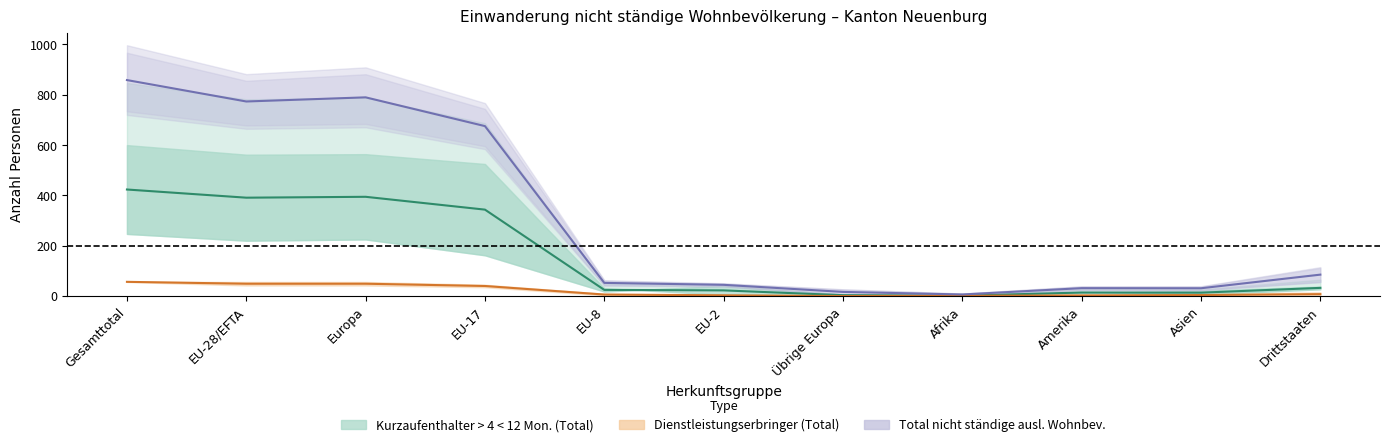

Count the number of categories in the chart.

11